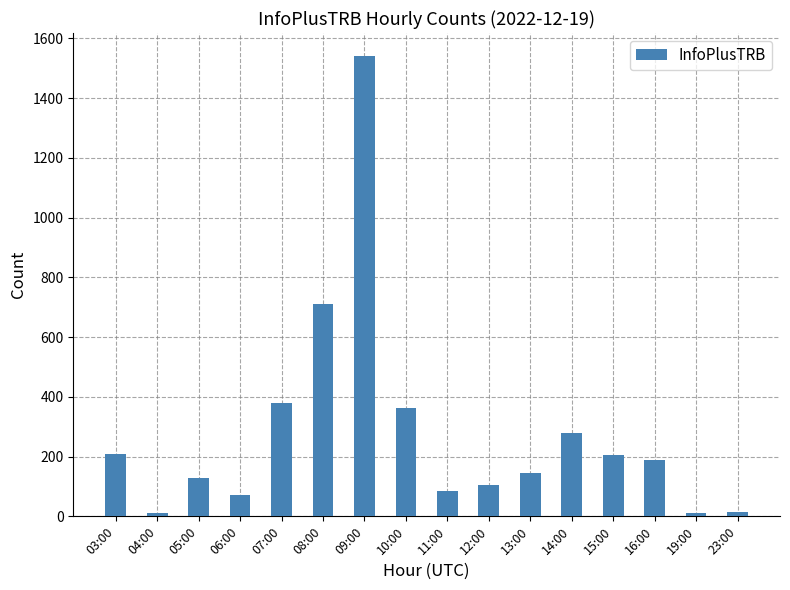

True or false: the data shows 346 at 15:00.

False